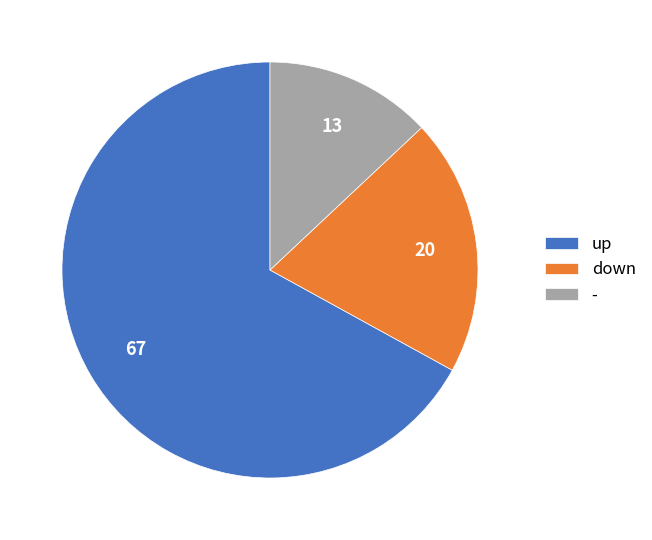

Do down and up together represent more than half of the pie?

Yes